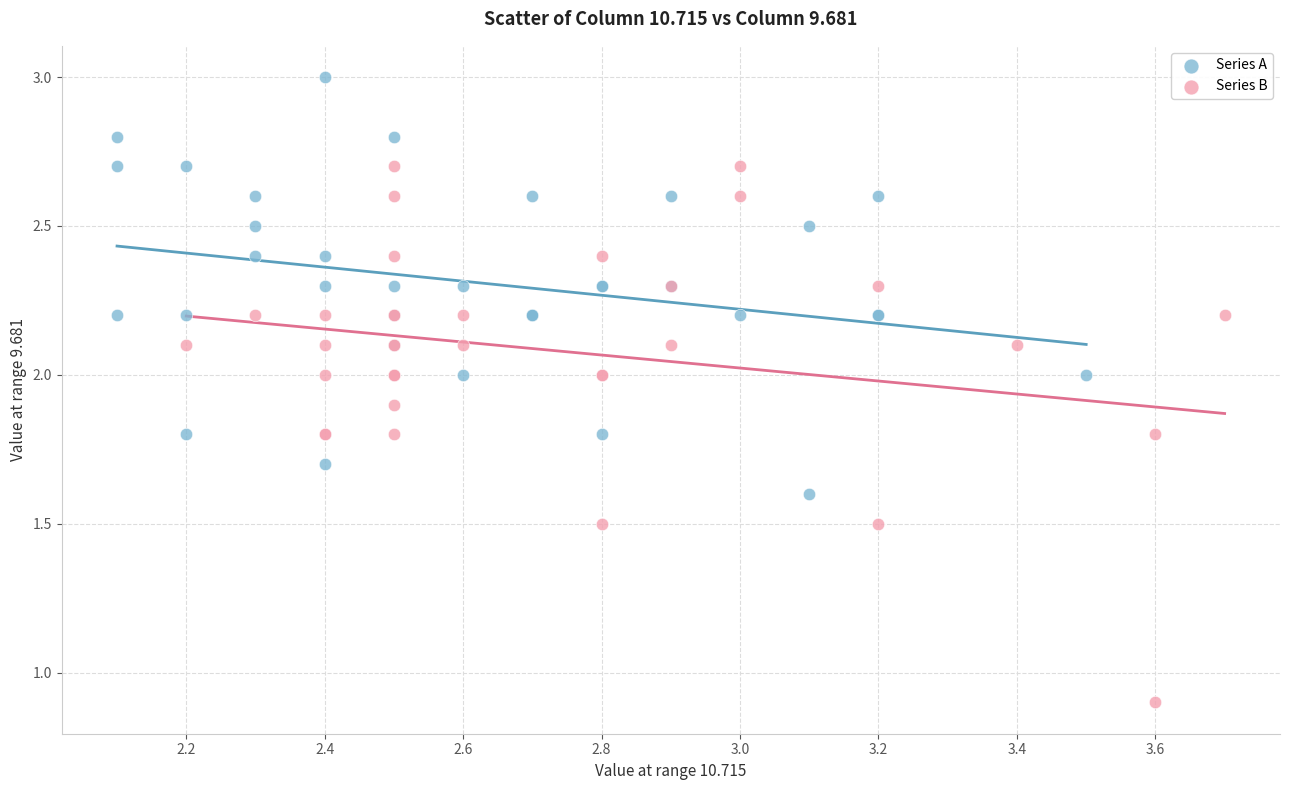

Which series contains the lowest Y value?

Series B